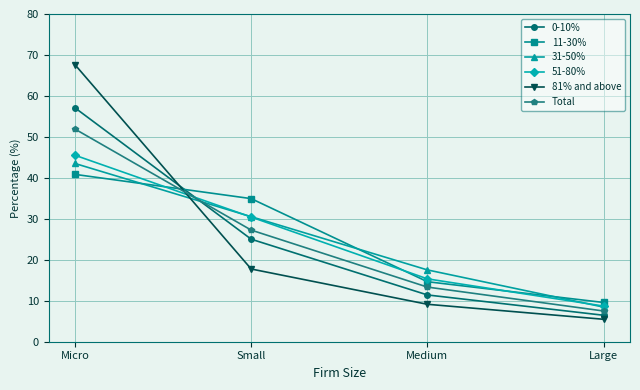

What is the approximate value of 31-50% at Micro?

43.5